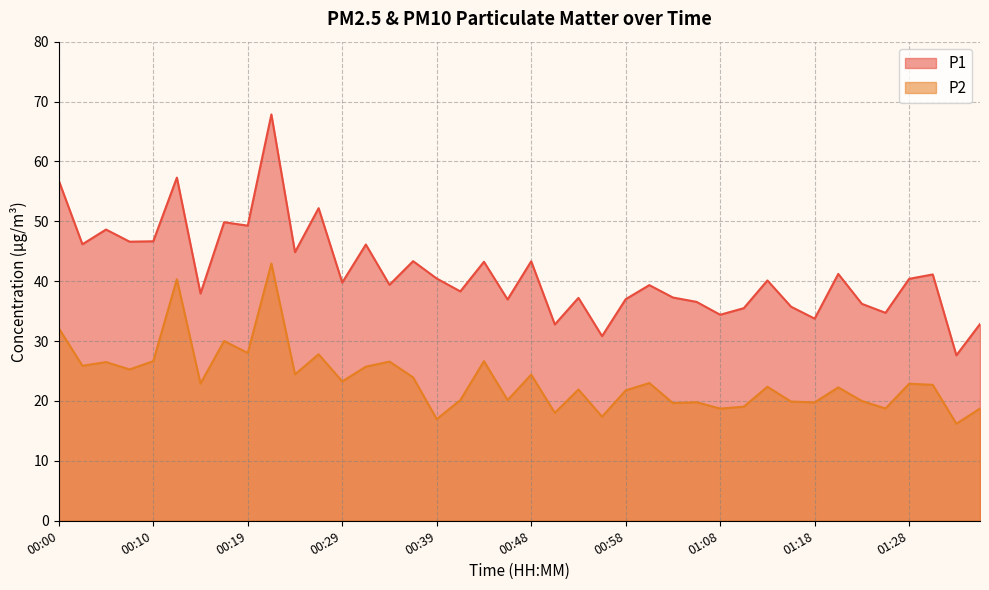

What are all the series names shown in the legend?

P1, P2